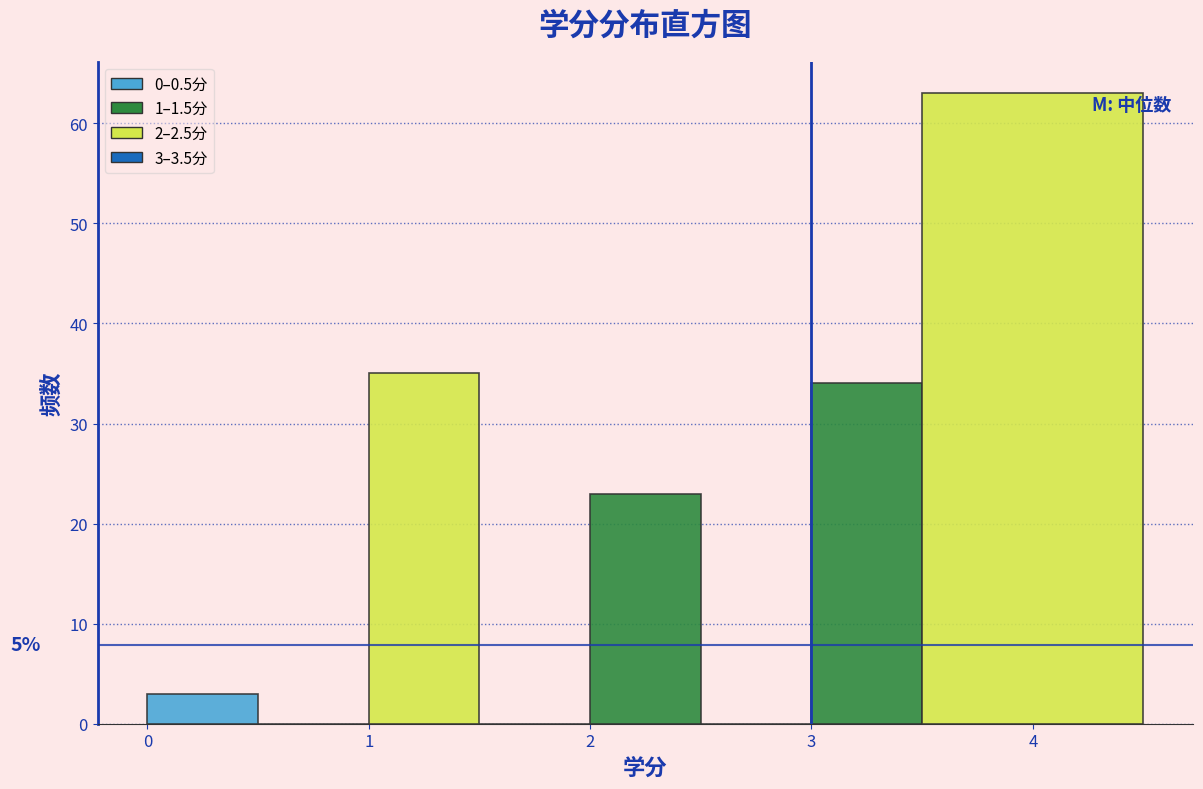

Over which range of the x-axis is the bar tallest?

3.5 to 4.5